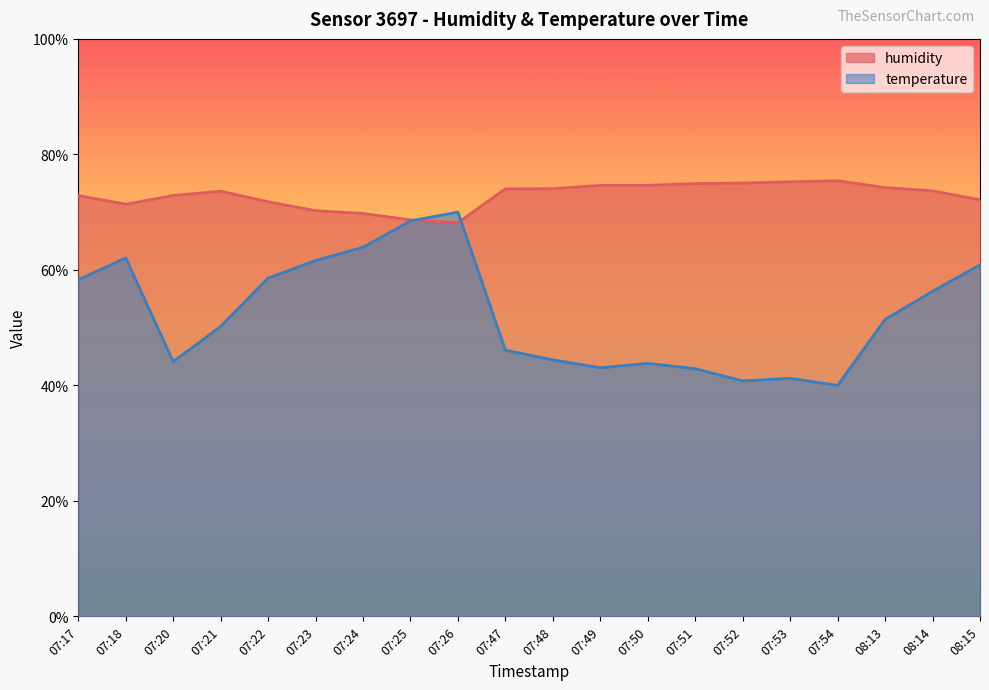

Which series has the largest total across all categories?

humidity